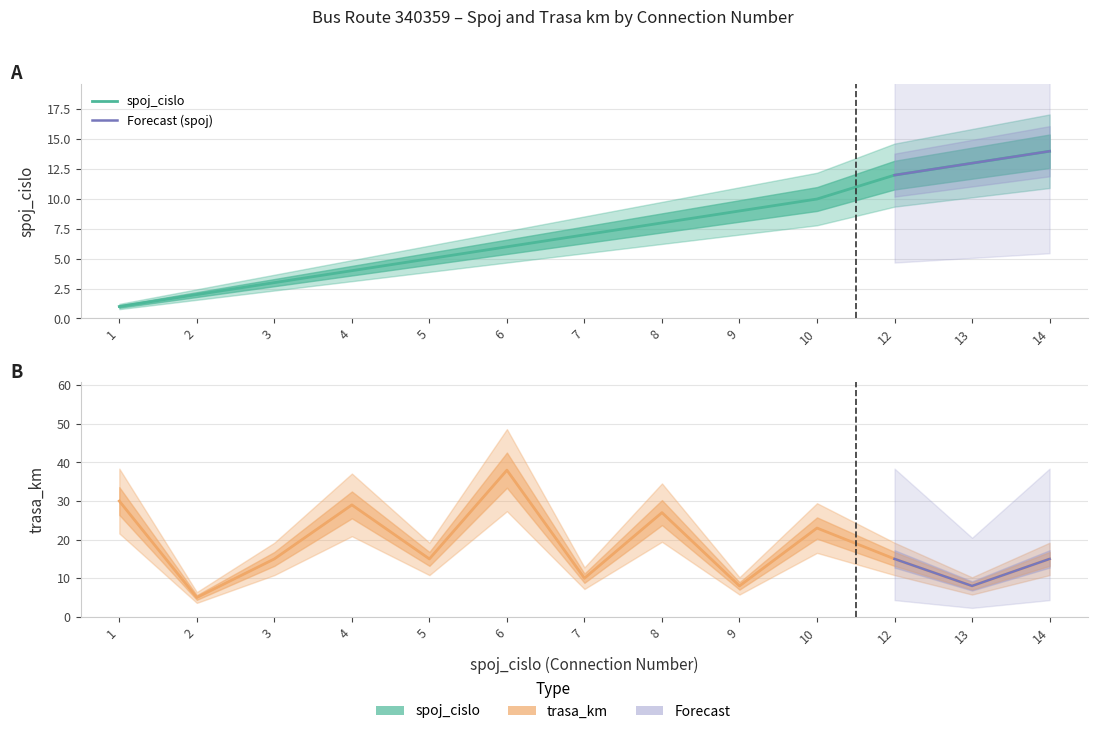

List the series in order of their overall mean, highest first.

trasa_km, spoj_cislo